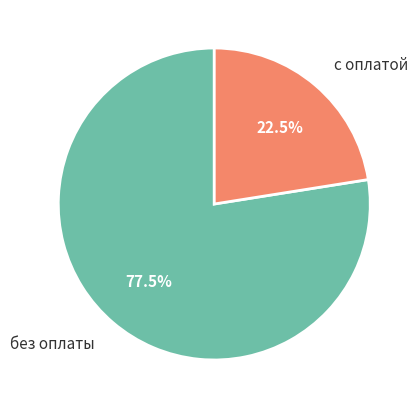

How many segments does this pie chart have?

2